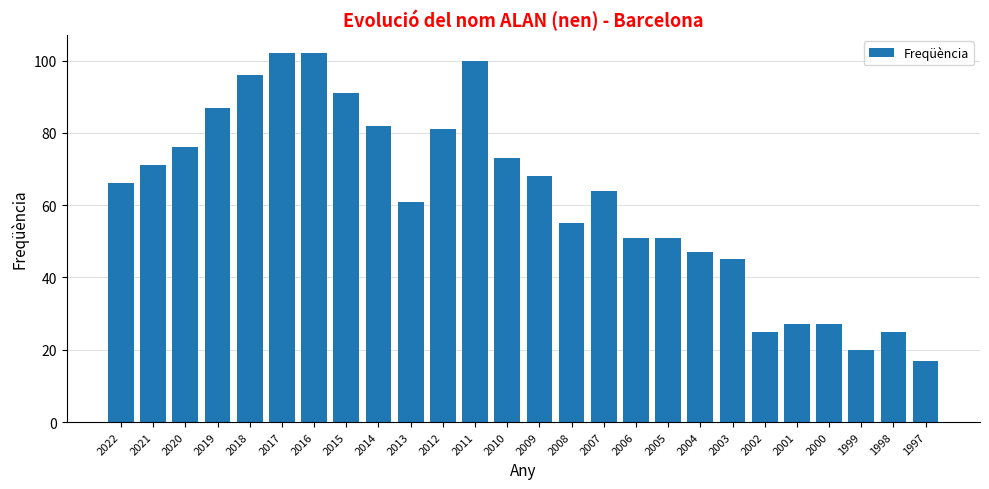

What is the sum of all values?

1610